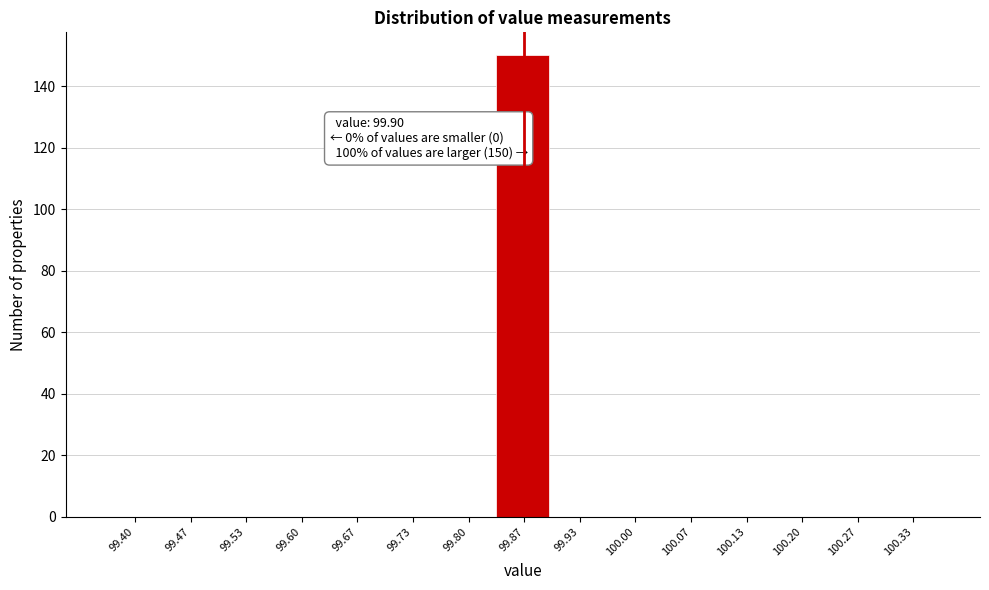

Reading left to right, transcribe all the data shown in this chart.

99.40=0	99.47=0	99.53=0	99.60=0	99.67=0	99.73=0	99.80=0	99.87=150	99.93=0	100.00=0	100.07=0	100.13=0	100.20=0	100.27=0	100.33=0